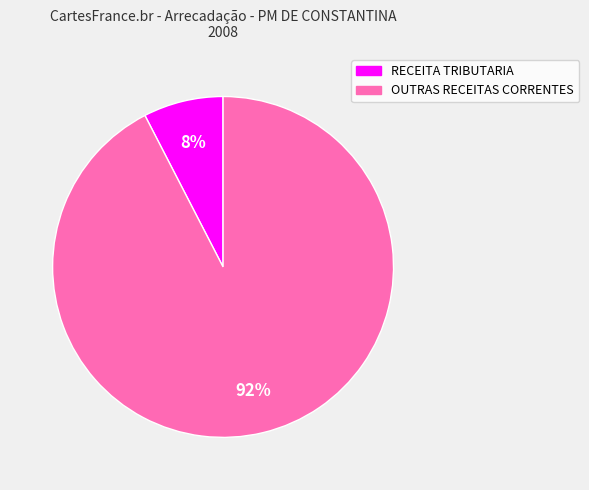

To the nearest percent, what is the average slice percentage?

50%